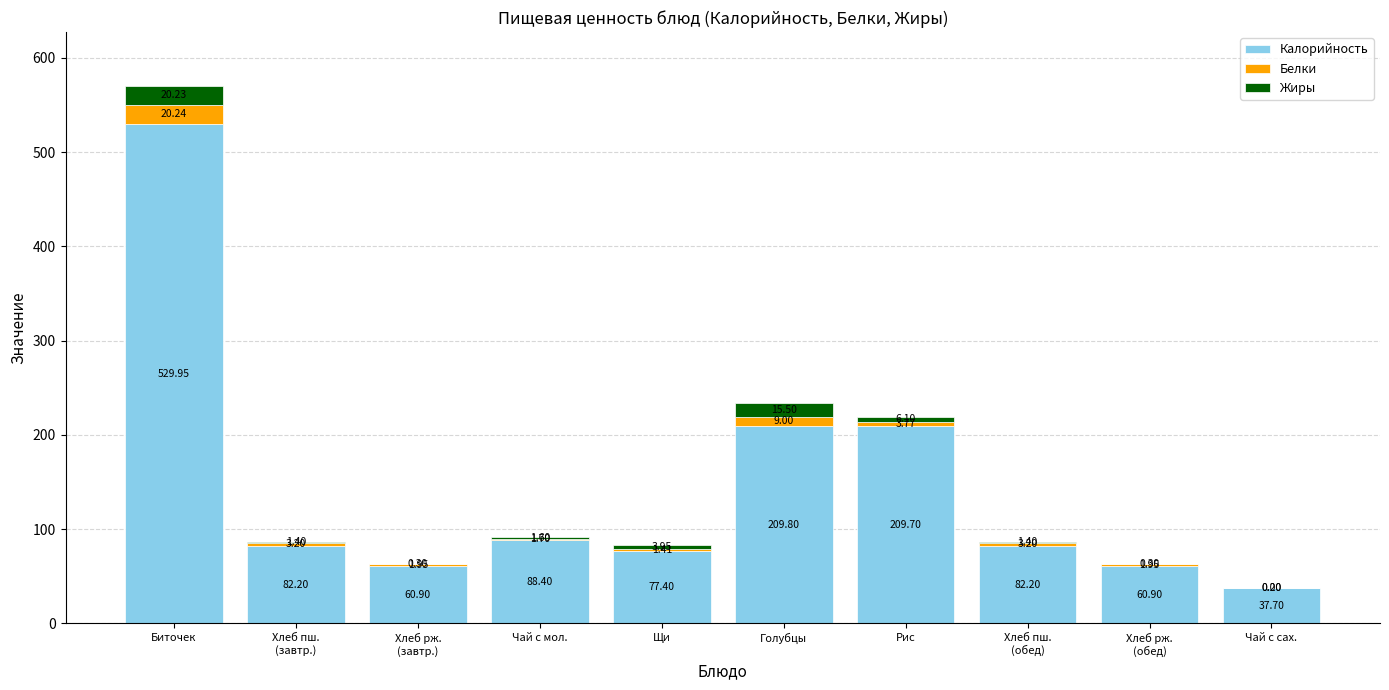

What is the sum of all Калорийность values?

1439.2